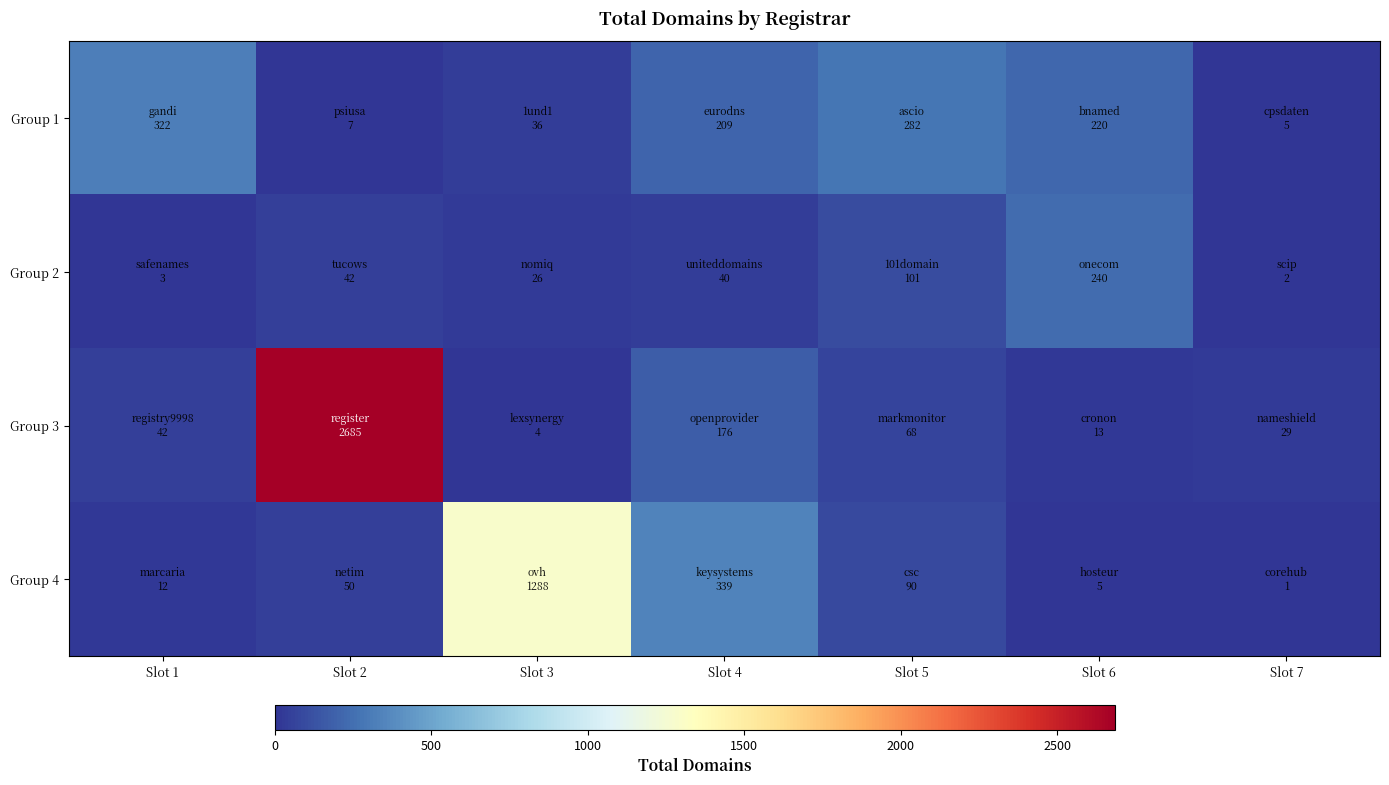

Reading left to right, list all the values displayed in this chart.

Group 1: Slot 1=322	Slot 2=7	Slot 3=36	Slot 4=209	Slot 5=282	Slot 6=220	Slot 7=5
Group 2: Slot 1=3	Slot 2=42	Slot 3=26	Slot 4=40	Slot 5=101	Slot 6=240	Slot 7=2
Group 3: Slot 1=42	Slot 2=2685	Slot 3=4	Slot 4=176	Slot 5=68	Slot 6=13	Slot 7=29
Group 4: Slot 1=12	Slot 2=50	Slot 3=1288	Slot 4=339	Slot 5=90	Slot 6=5	Slot 7=1